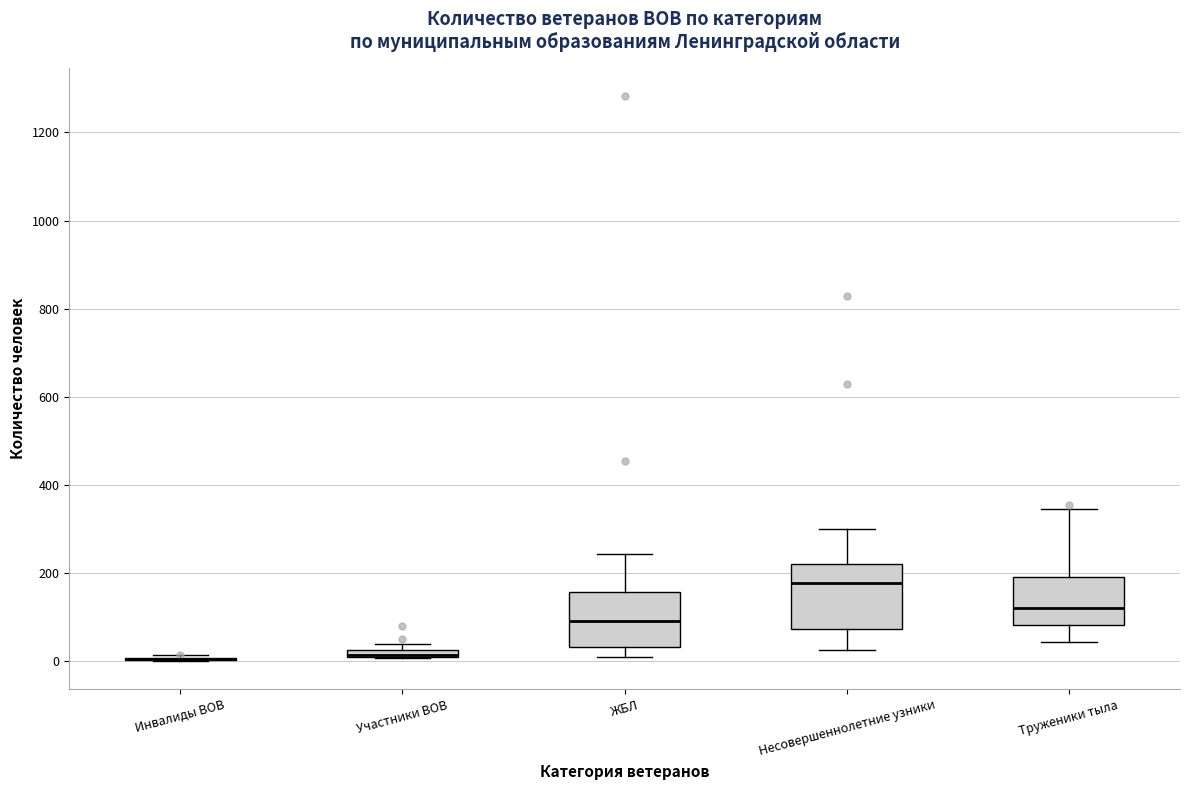

Which box is the tallest, from its lower edge to its upper edge?

Несовершеннолетние узники